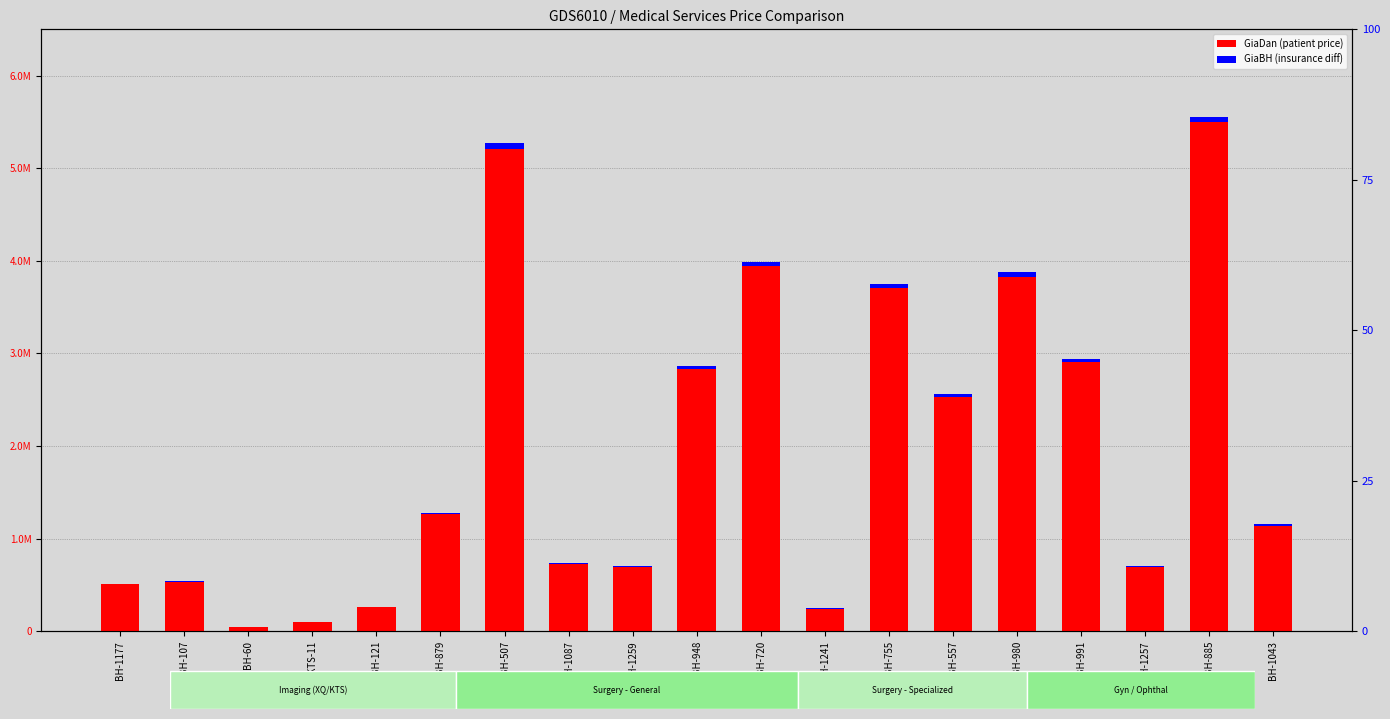

What is the value of the GiaDan bar at the 12th from the left?

243000